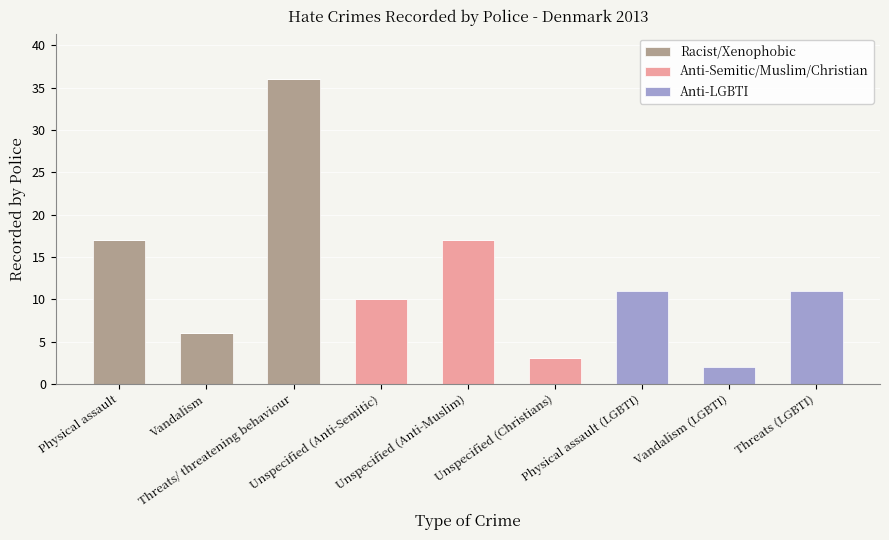

What is the highest value of the Racist/Xenophobic series?

36